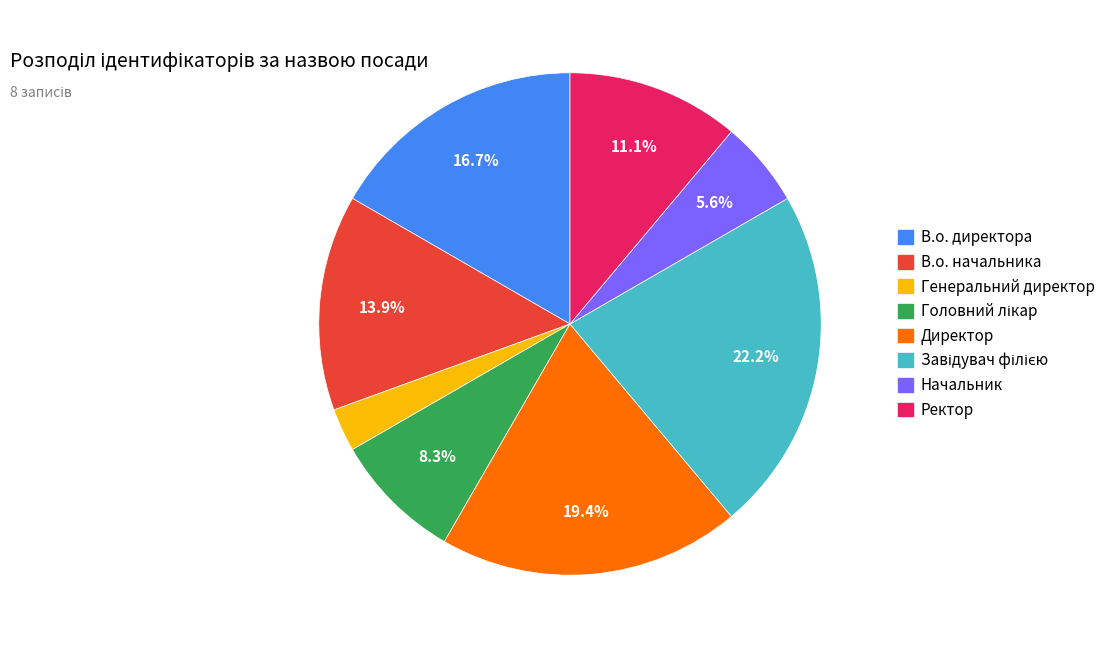

What is the ratio of the value at В.о. директора to the value at Ректор?

1.5